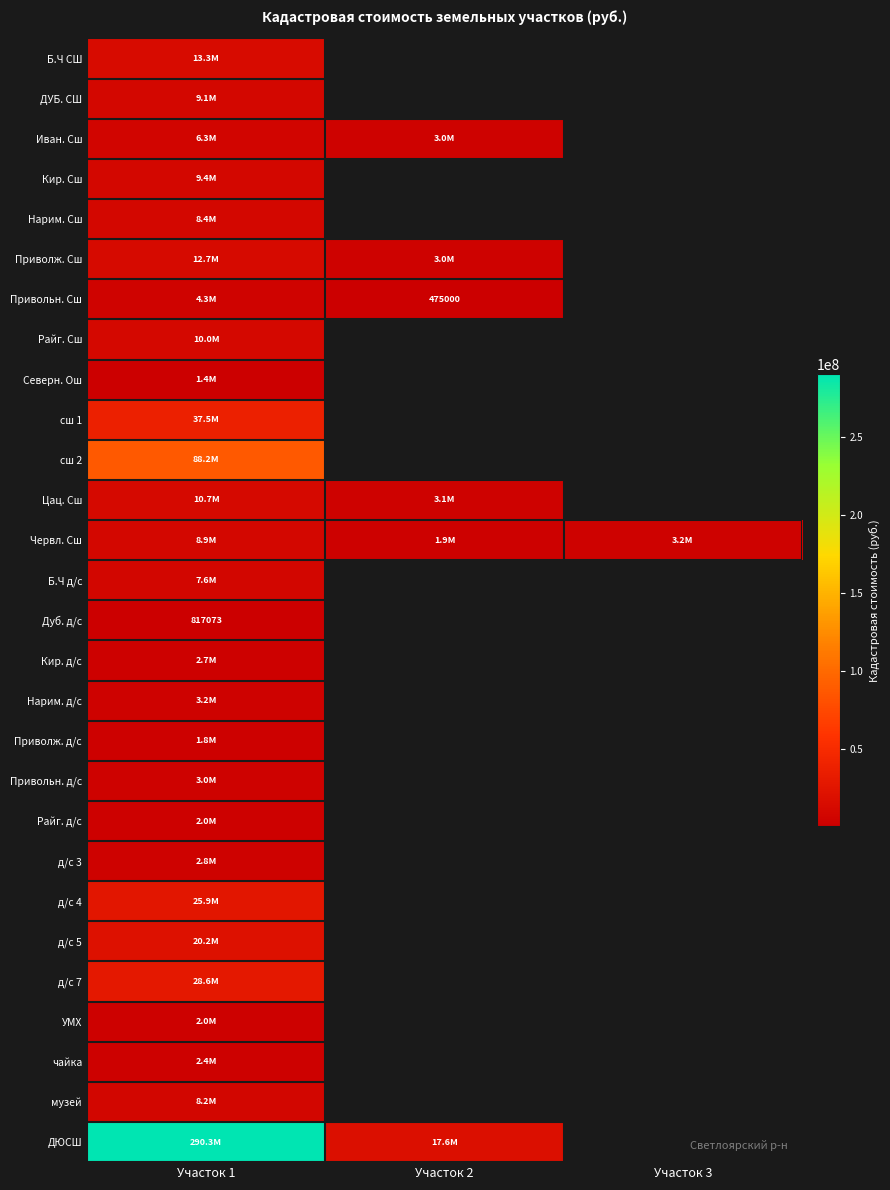

What value does the Иван. Сш series have at Участок 1?

6300374.2